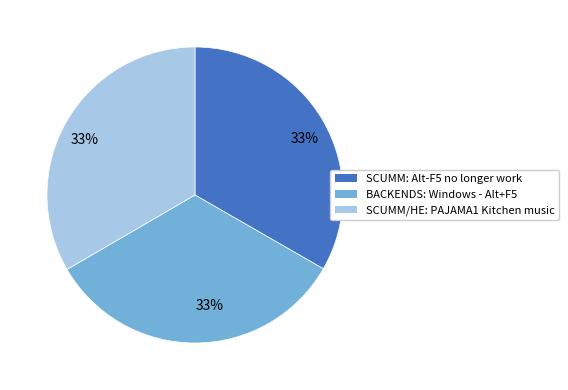

Is it true that SCUMM/HE: PAJAMA1 Kitchen music is 33% of the pie?

True